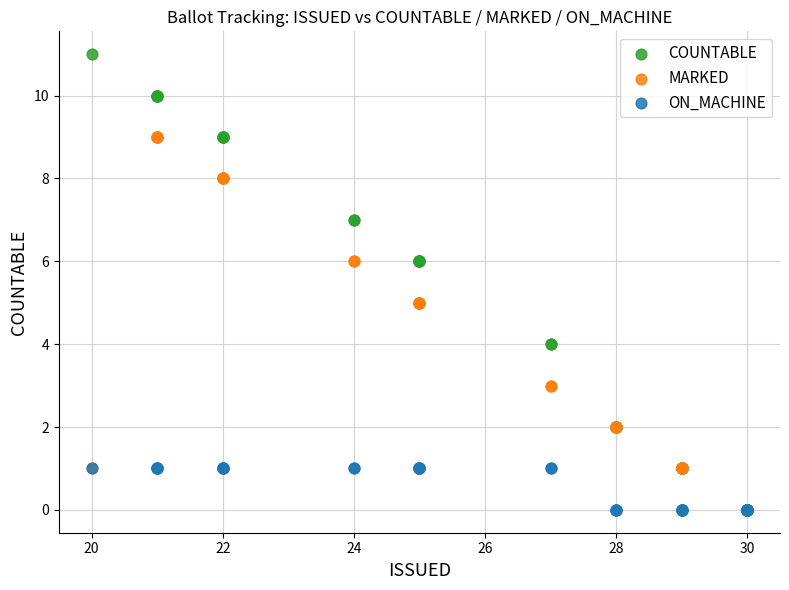

Which series has the largest Y range (max minus min)?

COUNTABLE